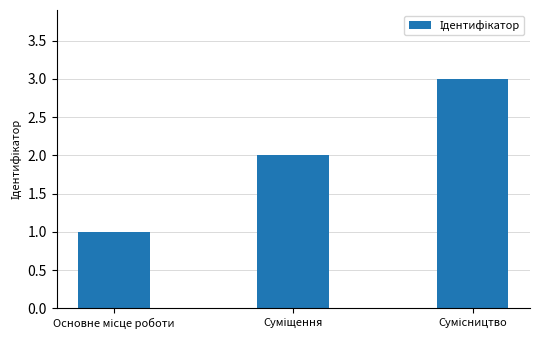

What is the greatest value displayed?

3